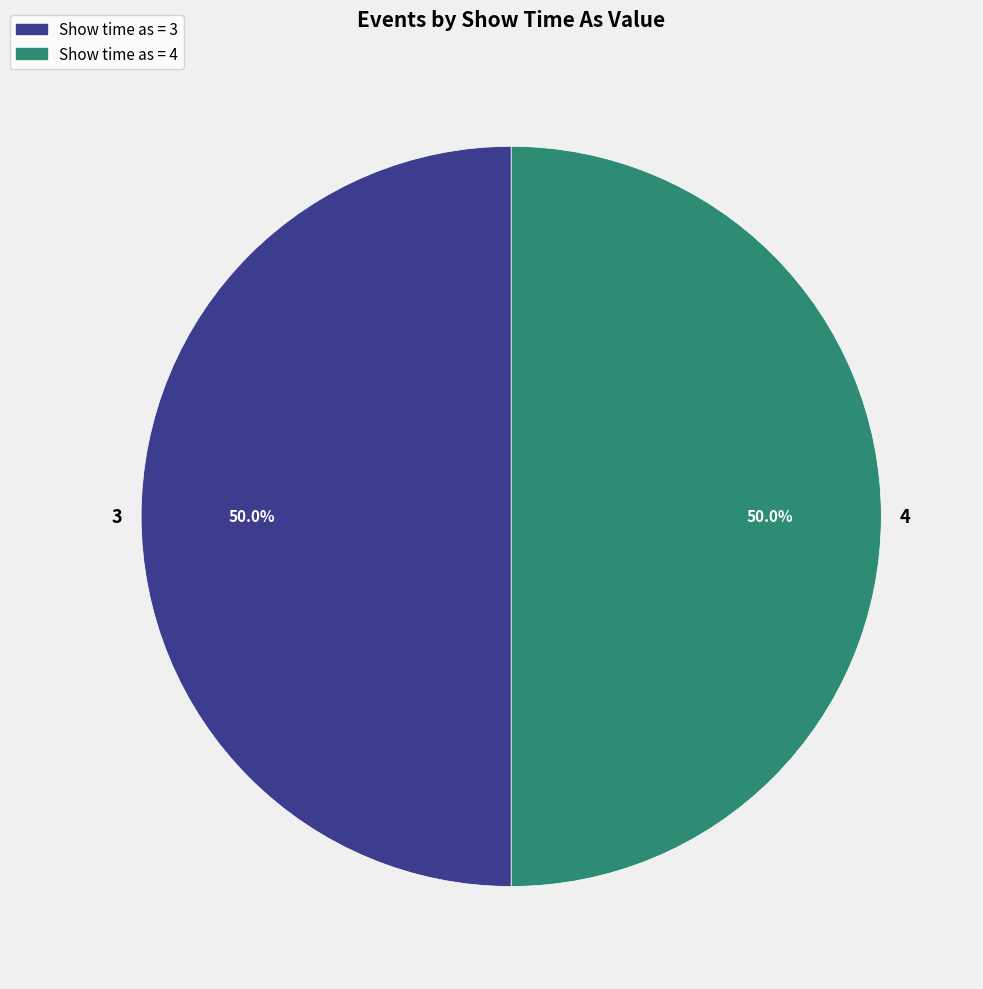

Do 4 and 3 together represent more than half of the pie?

Yes